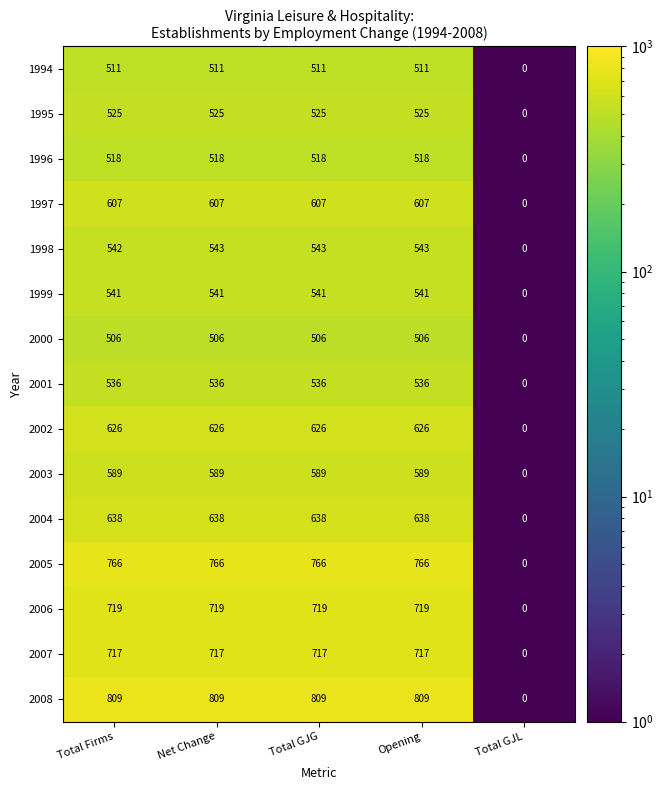

The value of 1997 at Net Change is 607. True or false?

True